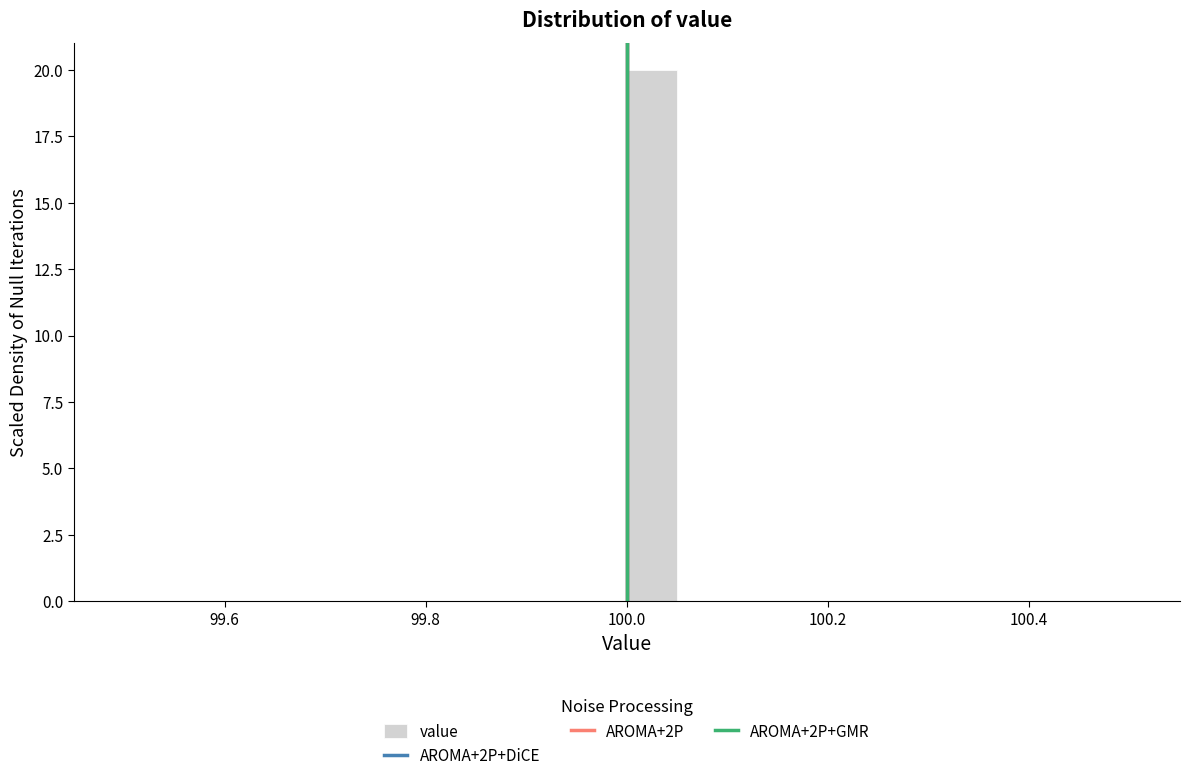

Read against the x-axis, roughly where is the centre of the tallest bar?

100.02